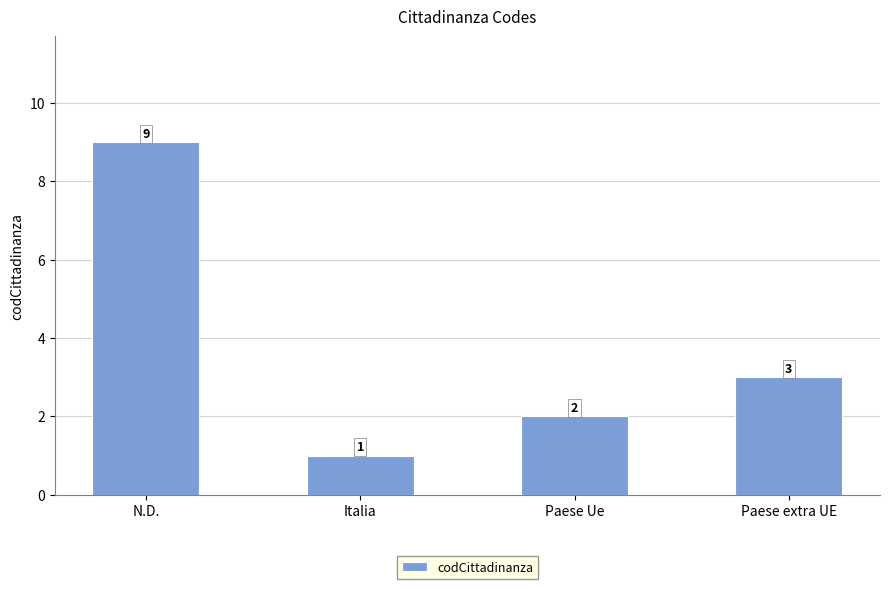

Is it true that the value at Paese extra UE is 3?

True